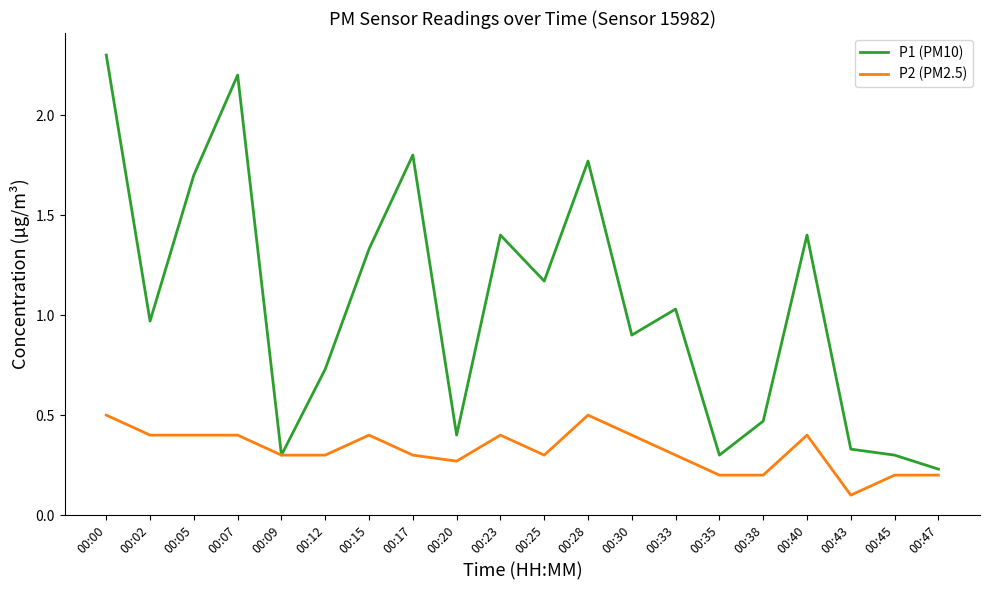

Is the value of P2 (PM2.5) at 00:15 greater than the value of P1 (PM10) at 00:15?

No